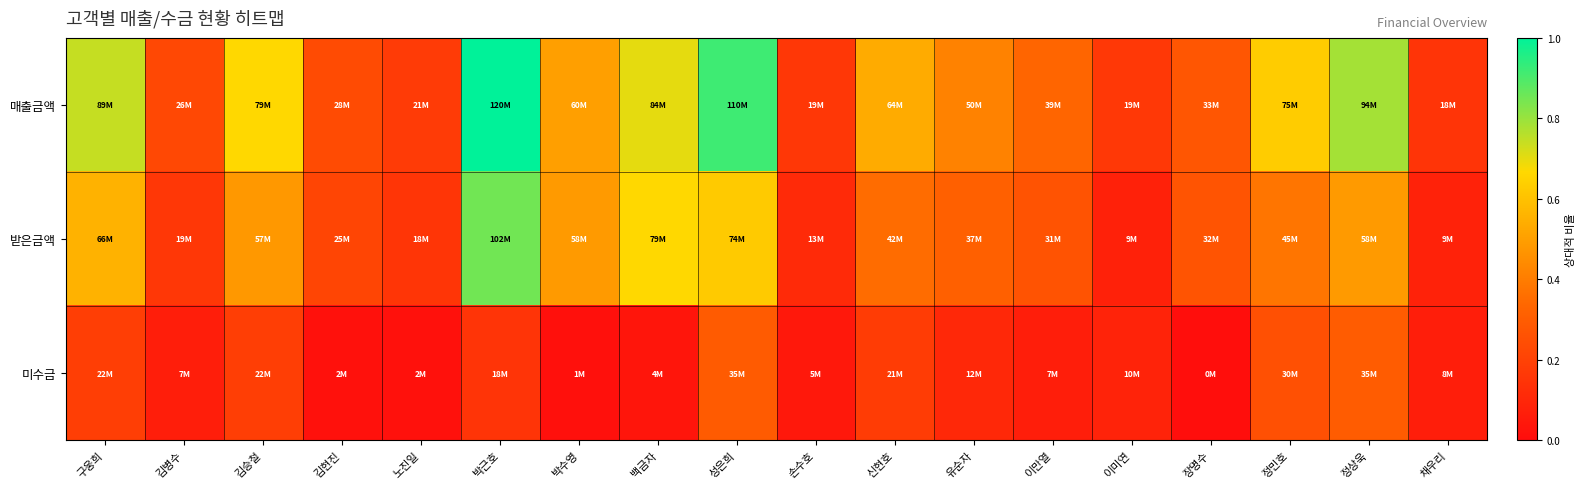

Reading left to right, list all the values displayed in this chart.

매출금액: 구웅희=0.7	김병수=0.2	김승철=0.7	김현진=0.2	노진일=0.2	박근호=1.0	박수영=0.5	백금자=0.7	성은희=0.9	손수호=0.2	신현호=0.5	유순자=0.4	이만열=0.3	이미연=0.2	장명수=0.3	정민호=0.6	정상욱=0.8	채우리=0.1
받은금액: 구웅희=0.6	김병수=0.2	김승철=0.5	김현진=0.2	노진일=0.2	박근호=0.8	박수영=0.5	백금자=0.7	성은희=0.6	손수호=0.1	신현호=0.4	유순자=0.3	이만열=0.3	이미연=0.1	장명수=0.3	정민호=0.4	정상욱=0.5	채우리=0.1
미수금: 구웅희=0.2	김병수=0.1	김승철=0.2	김현진=0.0	노진일=0.0	박근호=0.1	박수영=0.0	백금자=0.0	성은희=0.3	손수호=0.0	신현호=0.2	유순자=0.1	이만열=0.1	이미연=0.1	장명수=0.0	정민호=0.3	정상욱=0.3	채우리=0.1